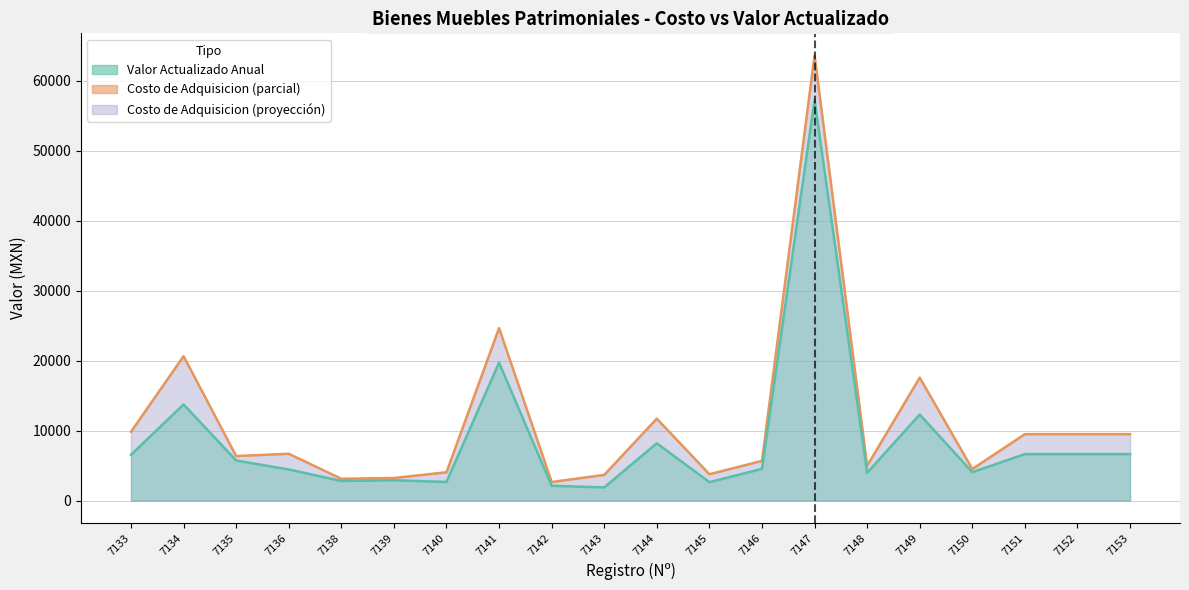

What is the difference between the second highest and second lowest values in the Costo de Adquisicion (línea) series?

21533.9